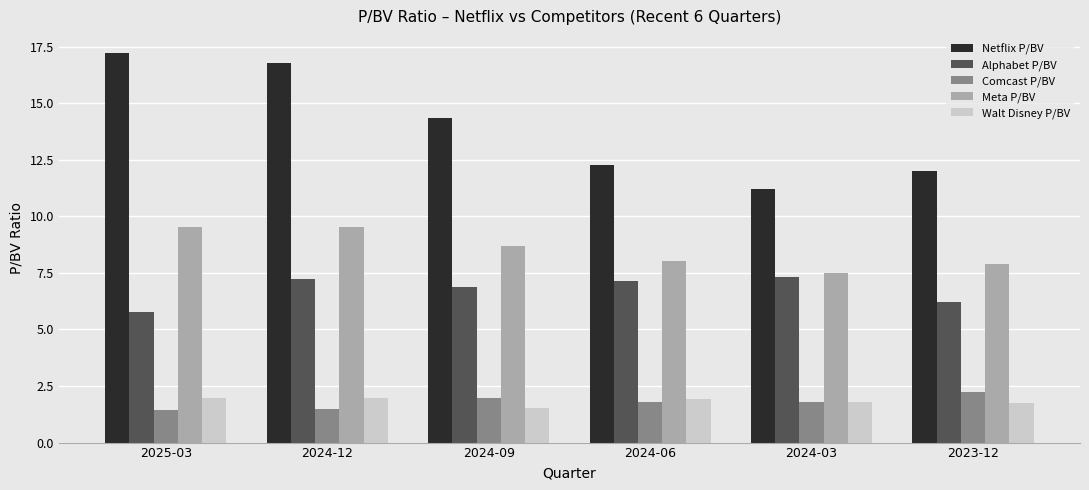

At which label does Netflix P/BV reach its minimum?

2024-03